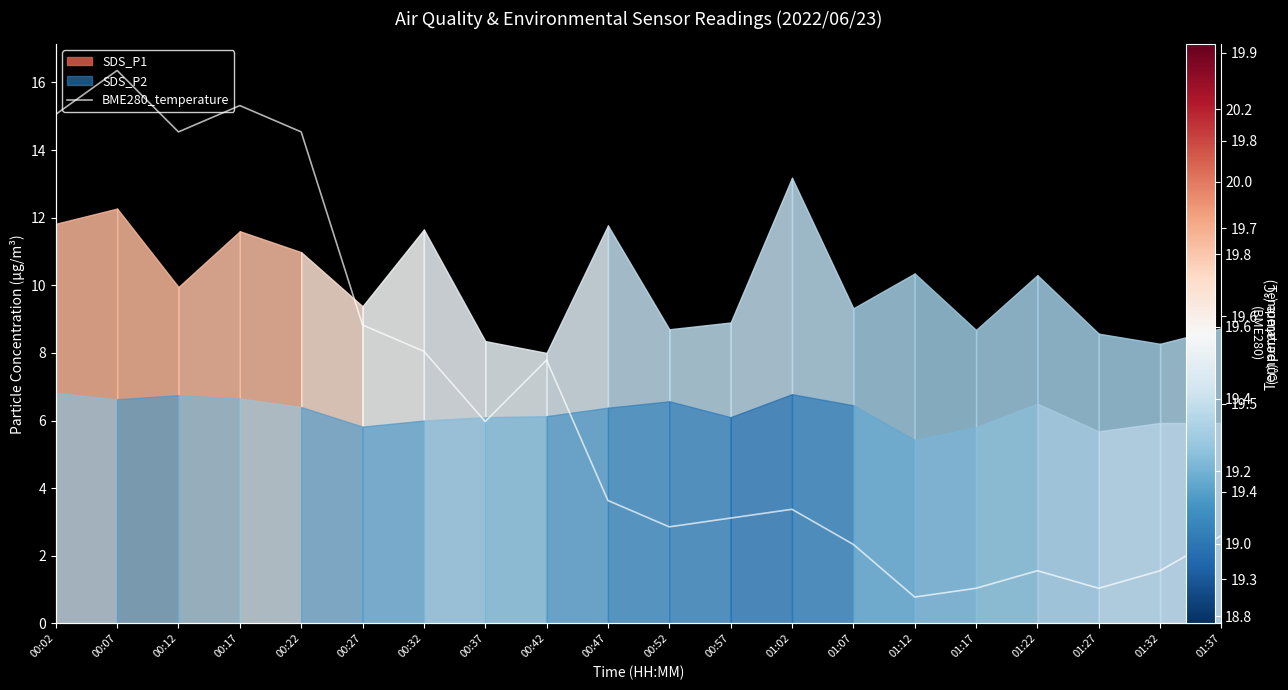

At which category does the chart reach its peak across all series?

00:07